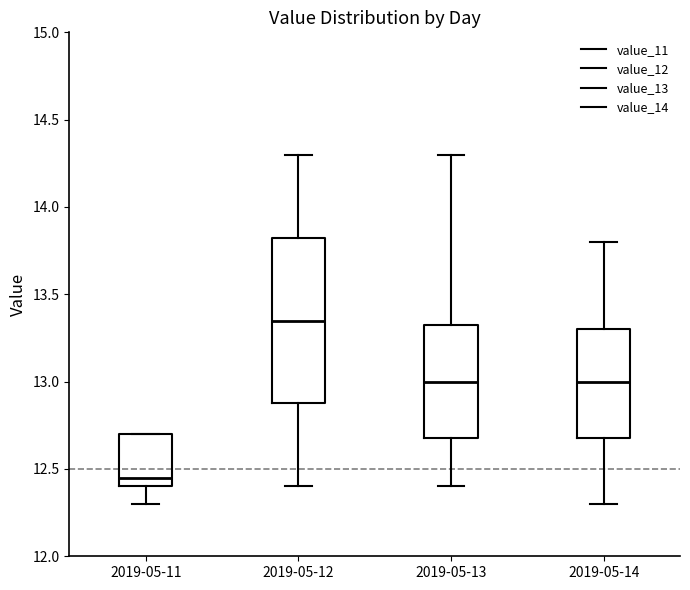

Which box is the tallest, from its lower edge to its upper edge?

2019-05-12